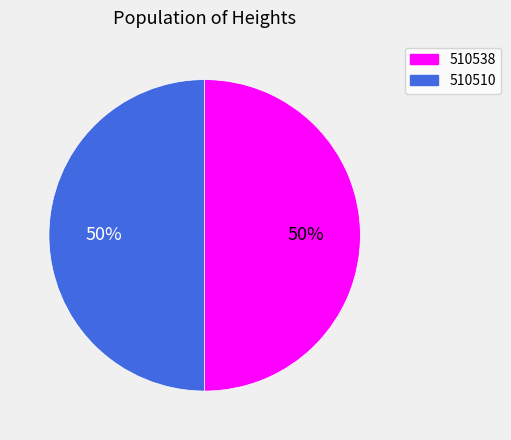

True or false: 510538 accounts for 60% of the total.

False